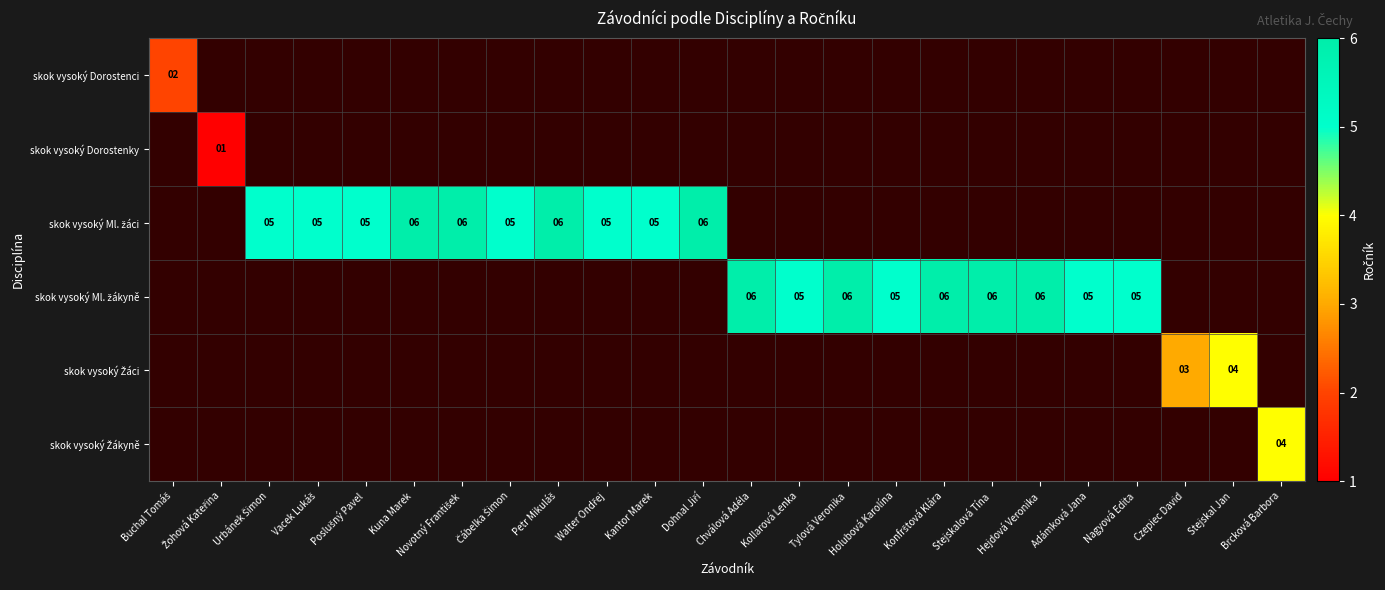

How many values in skok vysoký Žáci are above zero?

2